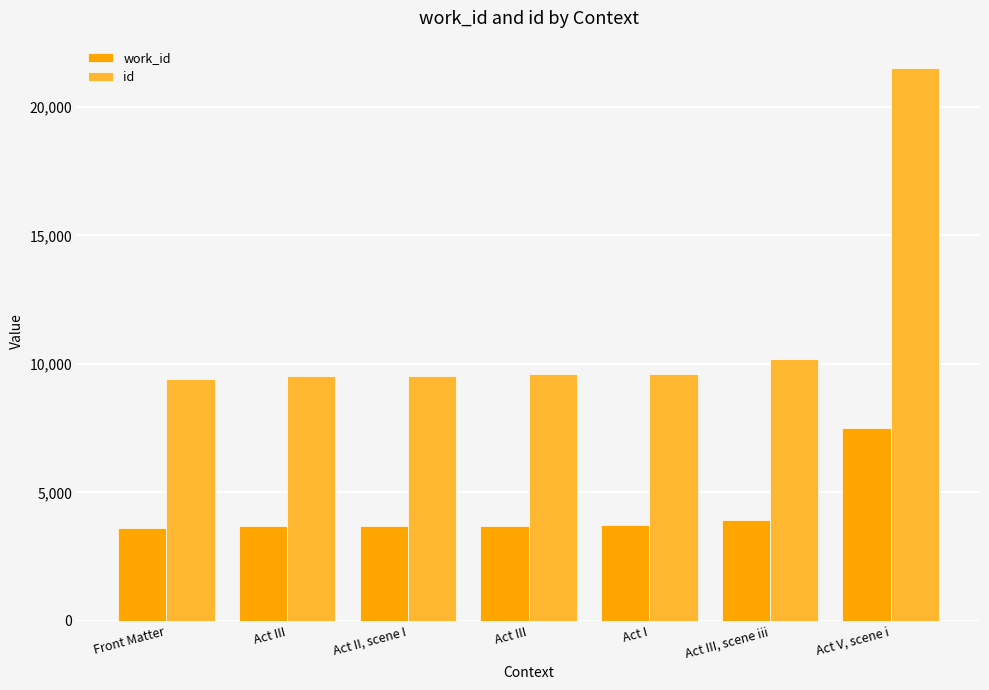

How many groups of bars are there?

7